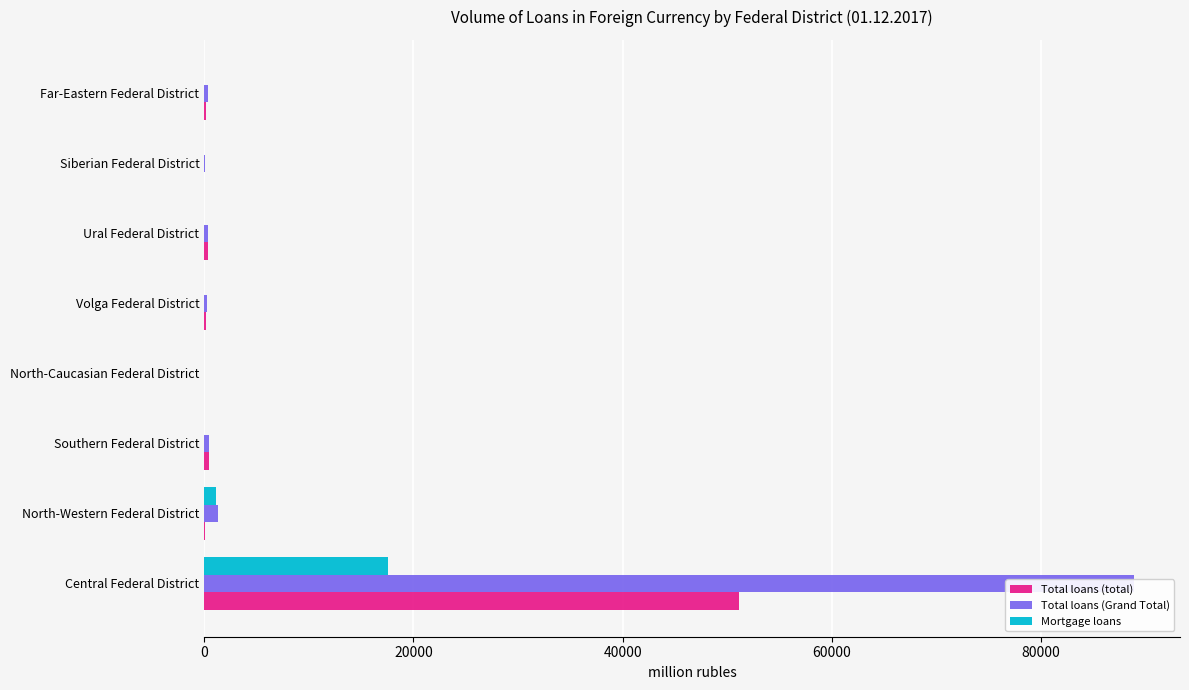

How many groups of bars are there?

8